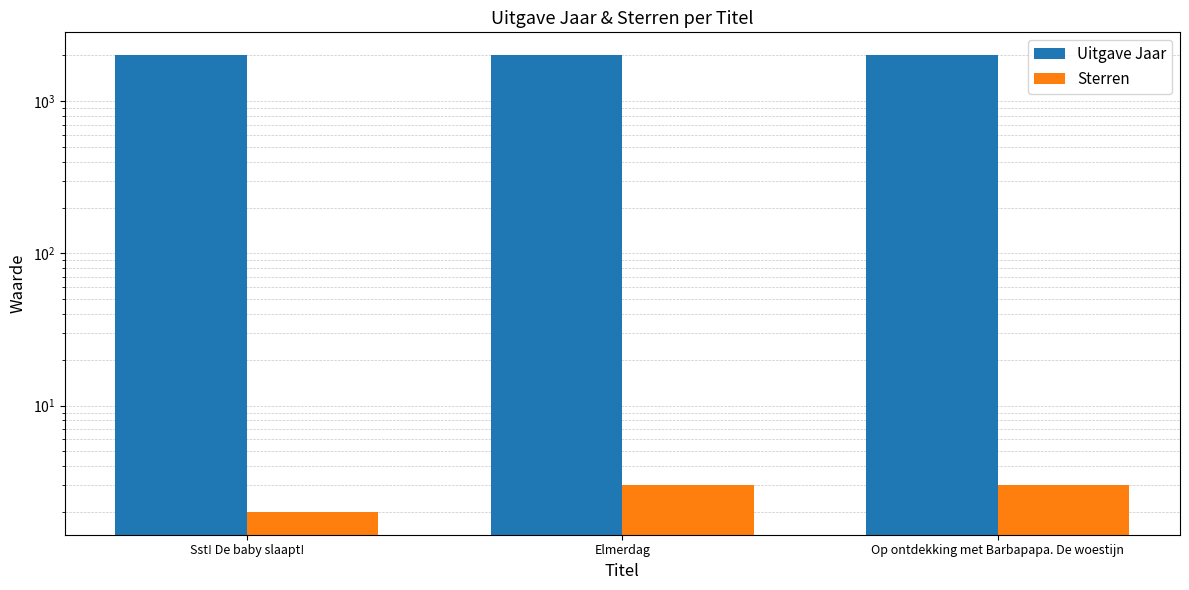

What is the average value of the Uitgave Jaar series?

2009